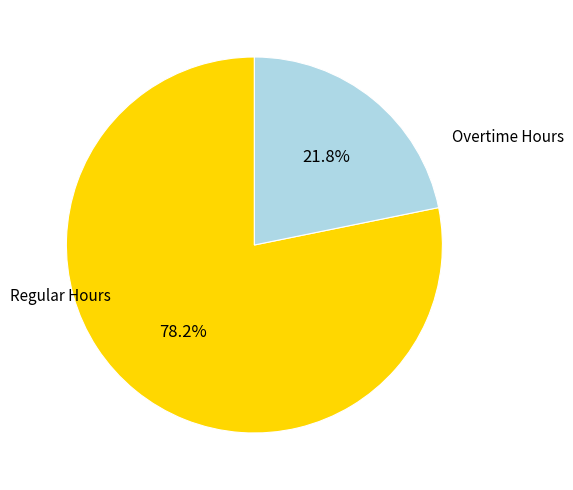

Does any single category account for the majority?

Yes